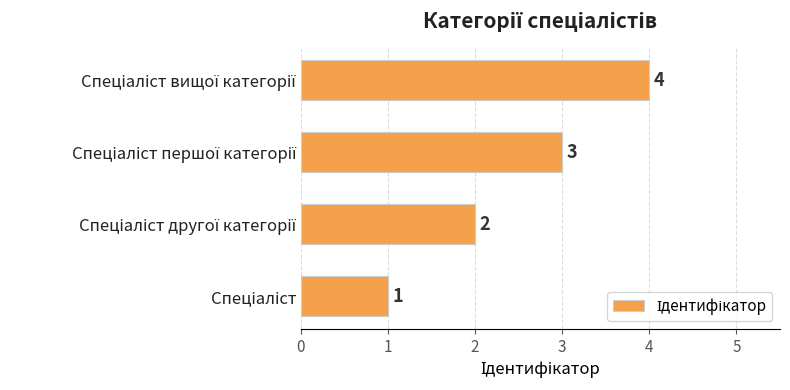

What is the difference between the maximum and minimum values?

3